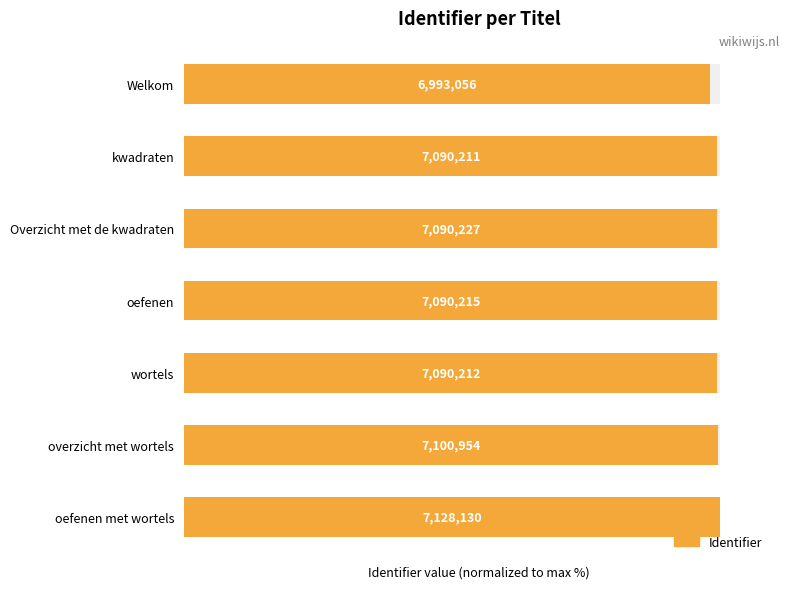

Where does the data first go above 99?

kwadraten